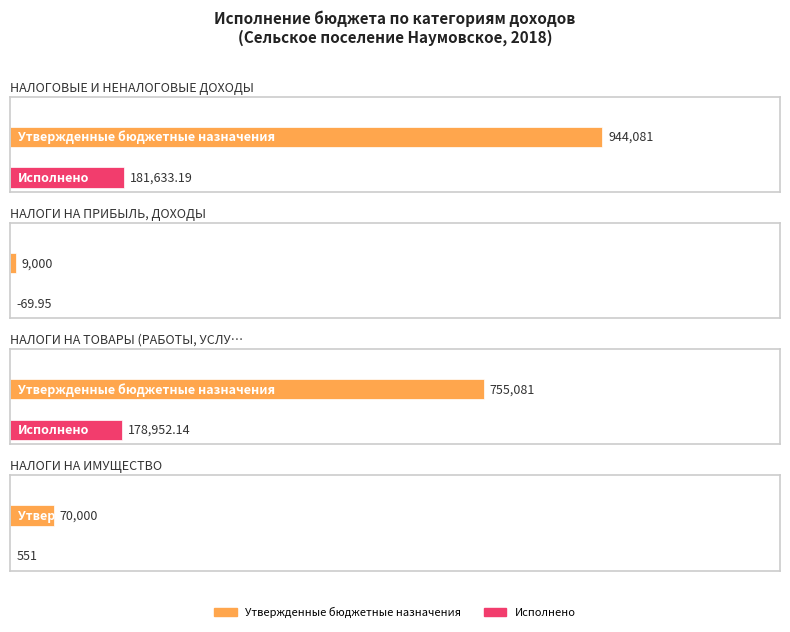

At which label does Исполнено reach its minimum?

НАЛОГИ НА ПРИБЫЛЬ, ДОХОДЫ